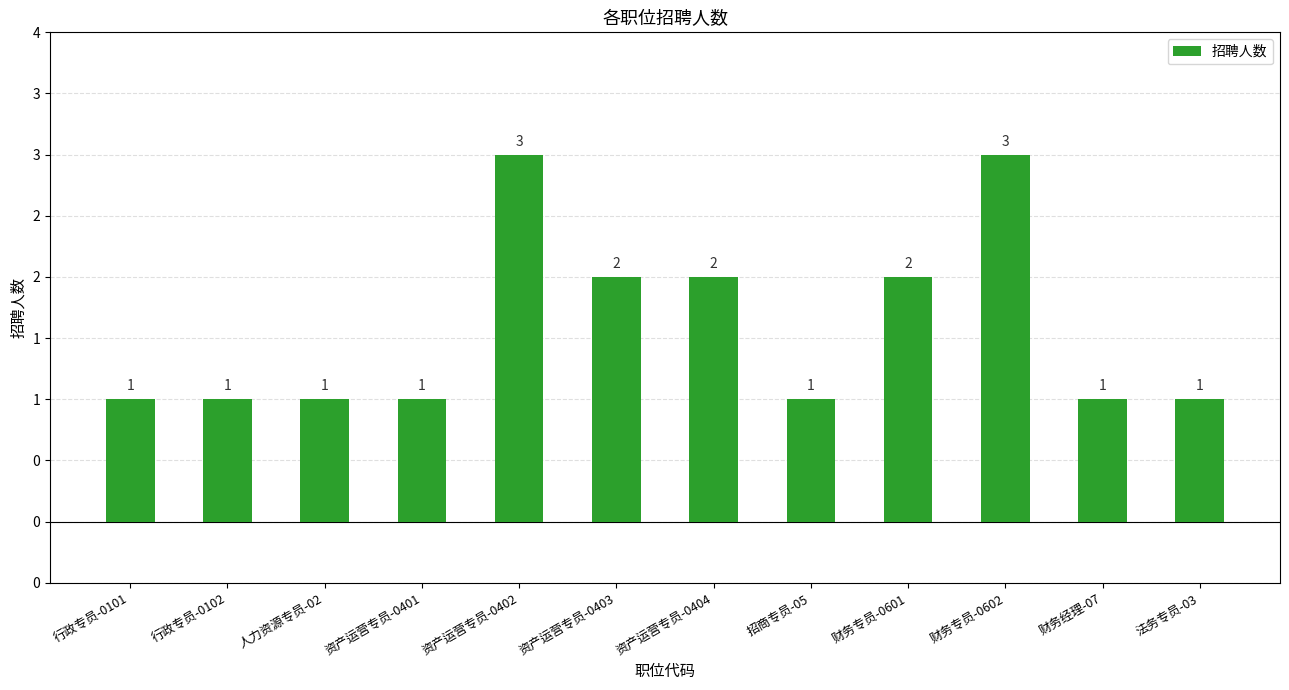

What is the change in value from 资产运营专员-0402 to 财务经理-07?

-2